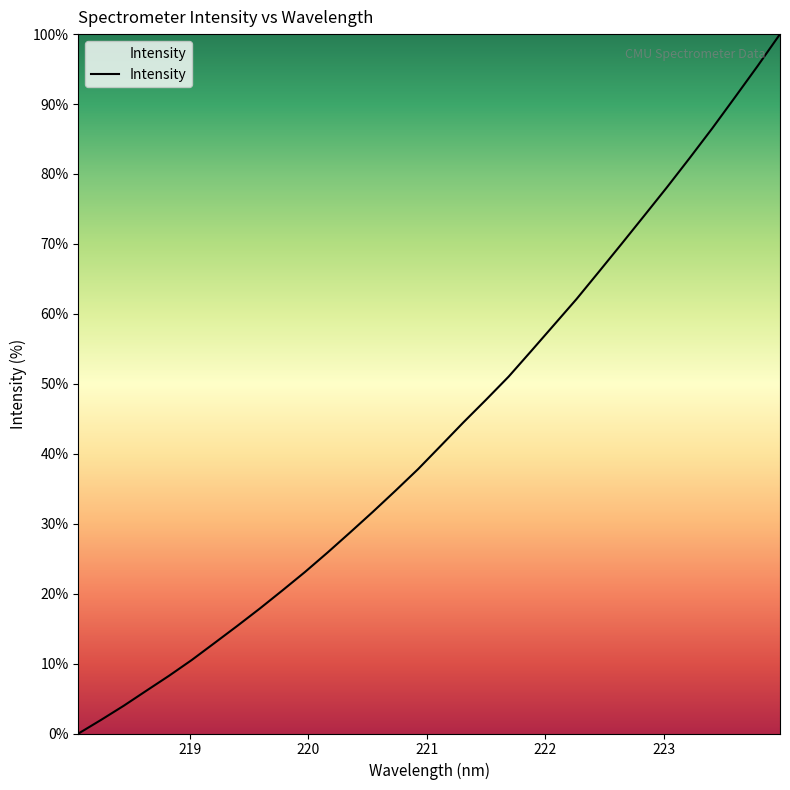

Reading right to left, list all the values displayed in this chart.

100.0	95.4	90.9	86.5	82.3	78.1	74.1	70.0	66.1	62.1	58.4	54.7	51.0	47.7	44.5	41.1	37.8	34.7	31.7	28.8	25.9	23.1	20.4	17.9	15.4	12.9	10.5	8.3	6.1	4.0	2.0	0.0